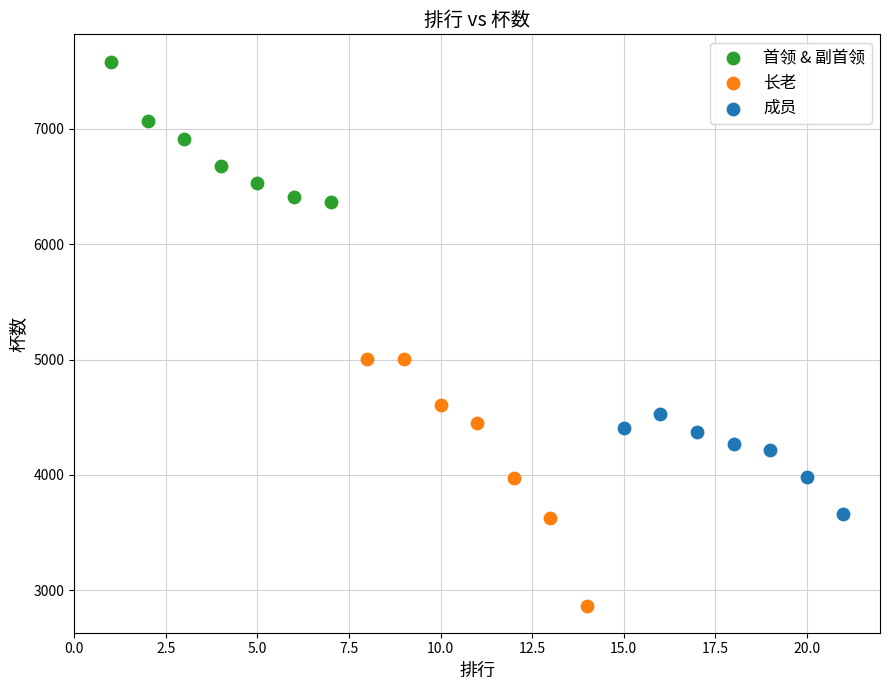

Which series contains the highest Y value?

首领 & 副首领